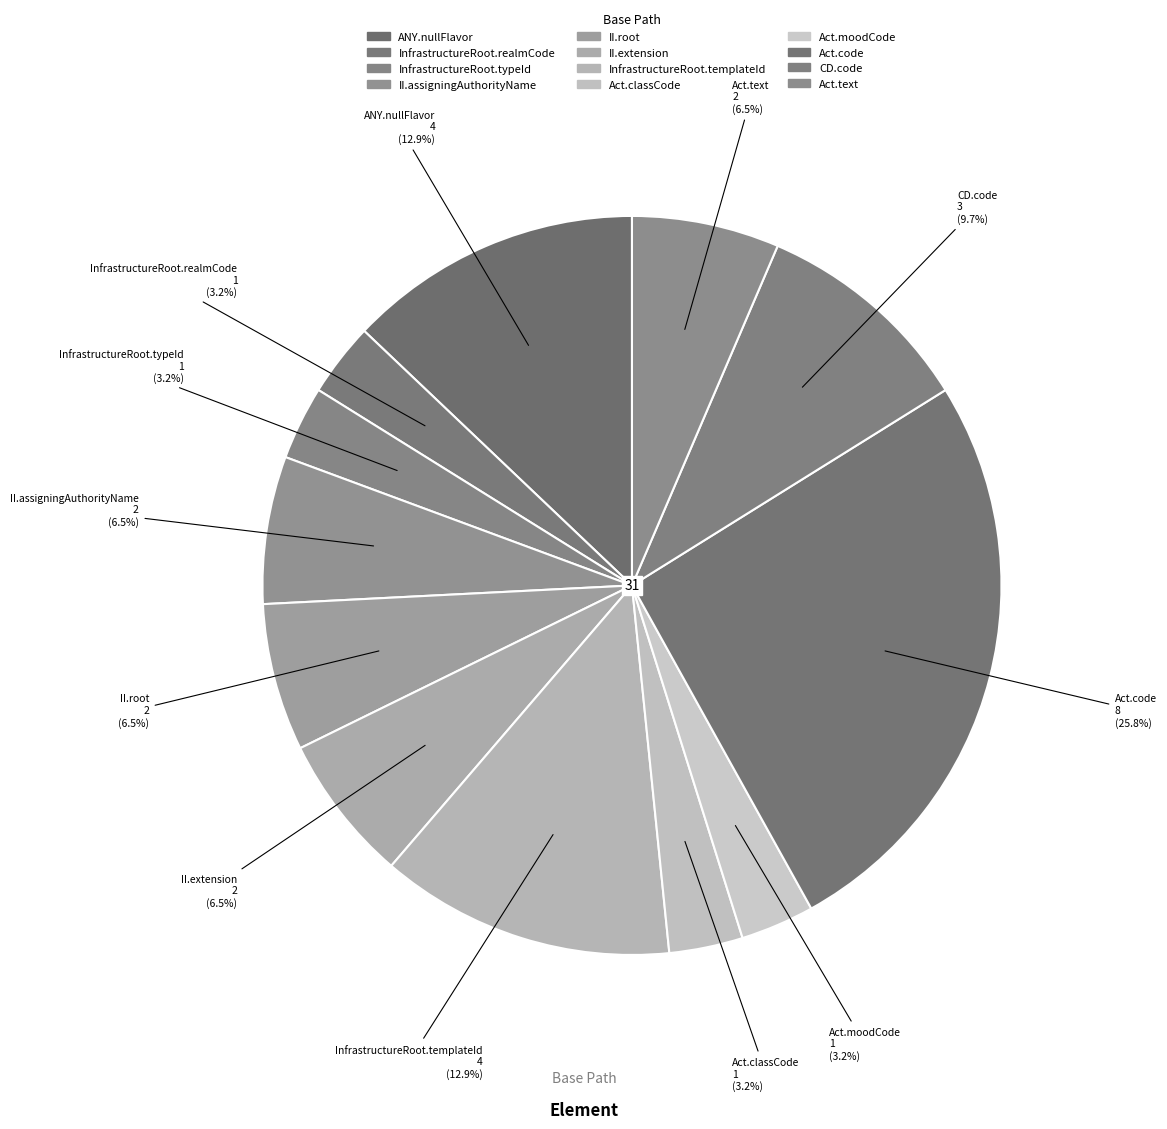

How many slices are in this pie chart?

12